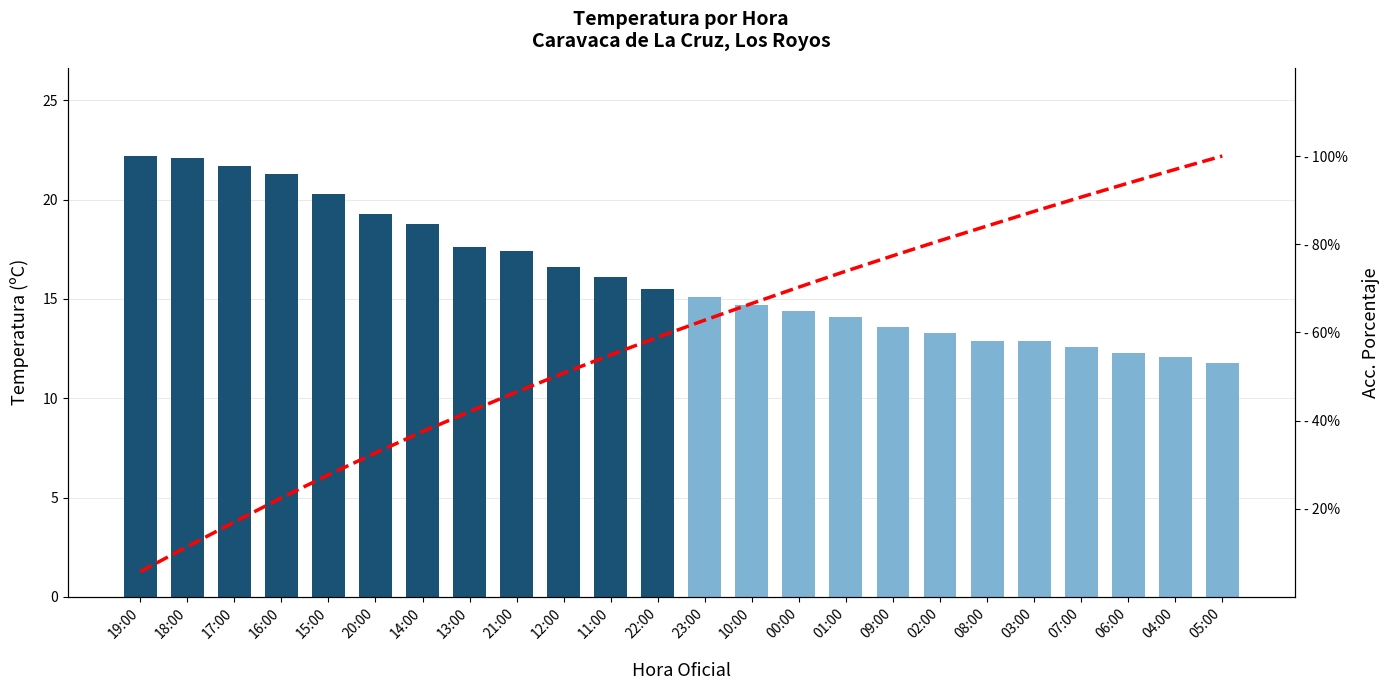

Reading right to left, extract all data points from this chart.

Temperatura (ºC): 05:00=11.8	04:00=12.1	06:00=12.3	07:00=12.6	03:00=12.9	08:00=12.9	02:00=13.3	09:00=13.6	01:00=14.1	00:00=14.4	10:00=14.7	23:00=15.1	22:00=15.5	11:00=16.1	12:00=16.6	21:00=17.4	13:00=17.6	14:00=18.8	20:00=19.3	15:00=20.3	16:00=21.3	17:00=21.7	18:00=22.1	19:00=22.2
Acumulado %: 05:00=100.0	04:00=97.0	06:00=93.9	07:00=90.7	03:00=87.4	08:00=84.1	02:00=80.8	09:00=77.4	01:00=73.9	00:00=70.3	10:00=66.6	23:00=62.8	22:00=58.9	11:00=54.9	12:00=50.8	21:00=46.5	13:00=42.0	14:00=37.5	20:00=32.6	15:00=27.7	16:00=22.5	17:00=17.0	18:00=11.4	19:00=5.7